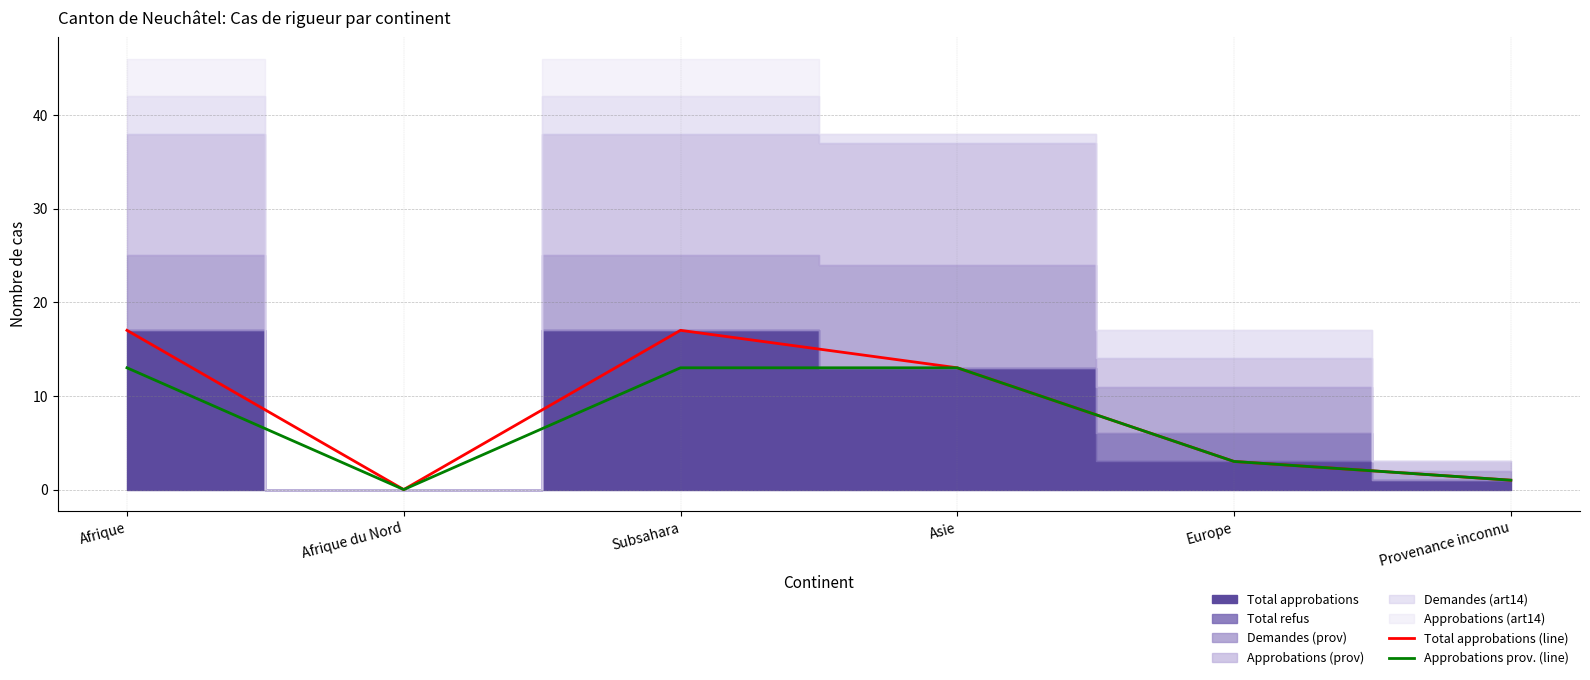

The Total approbations (line) series shows 10 at Afrique du Nord. True or false?

False